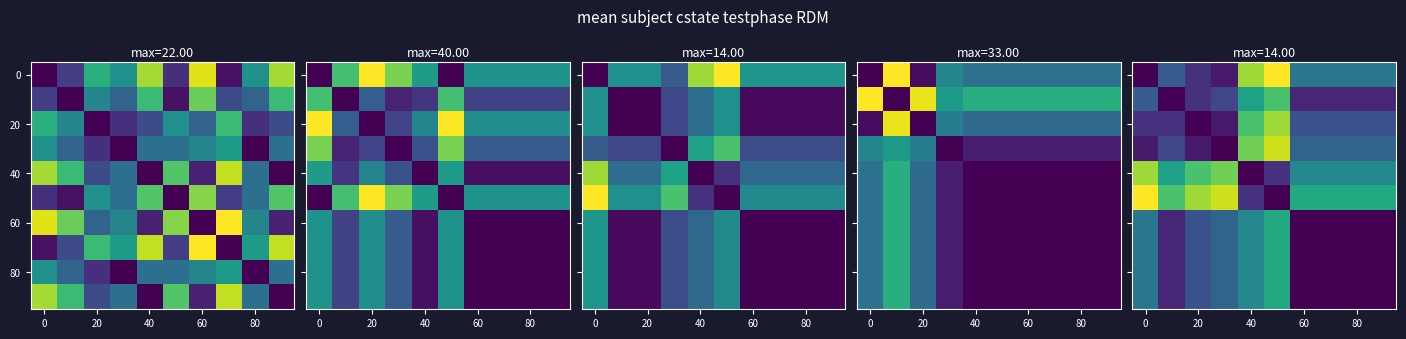

At how many categories does at least one series exceed 5?

10